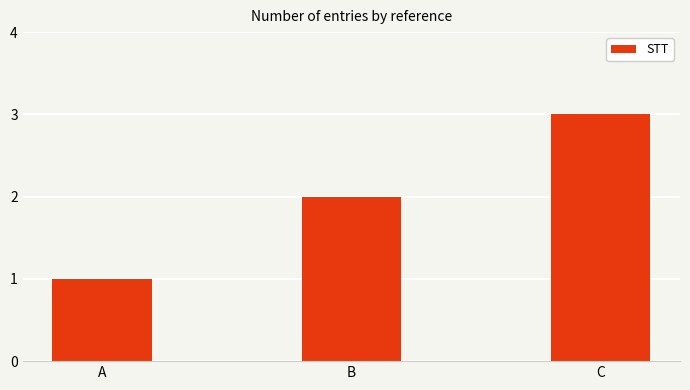

Approximately how many times larger is the value at B compared to C?

0.7